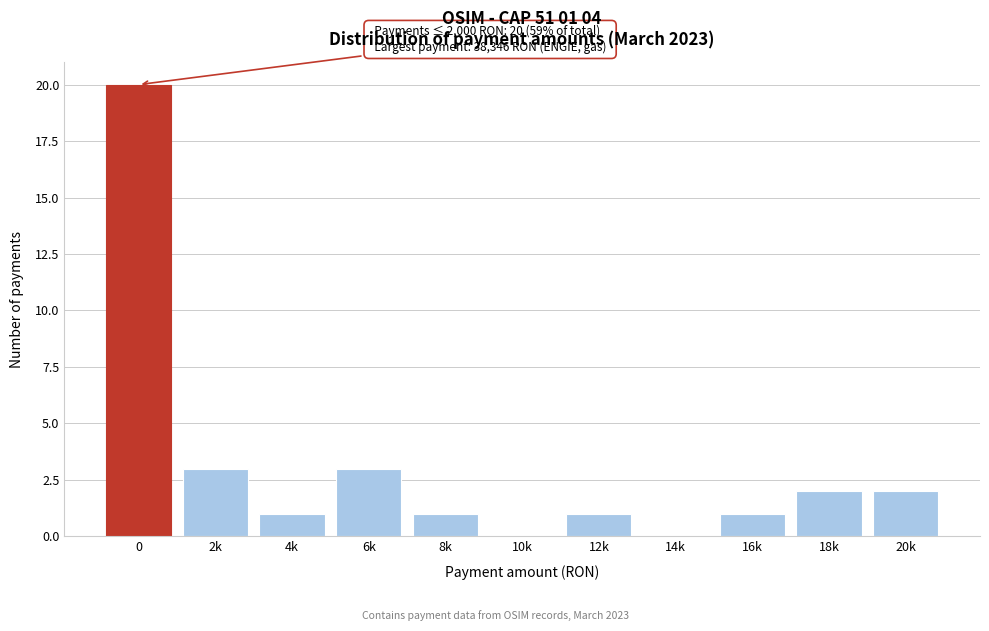

Reading left to right, what are all the values shown in this chart?

0=20	2k=3	4k=1	6k=3	8k=1	10k=0	12k=1	14k=0	16k=1	18k=2	20k=2